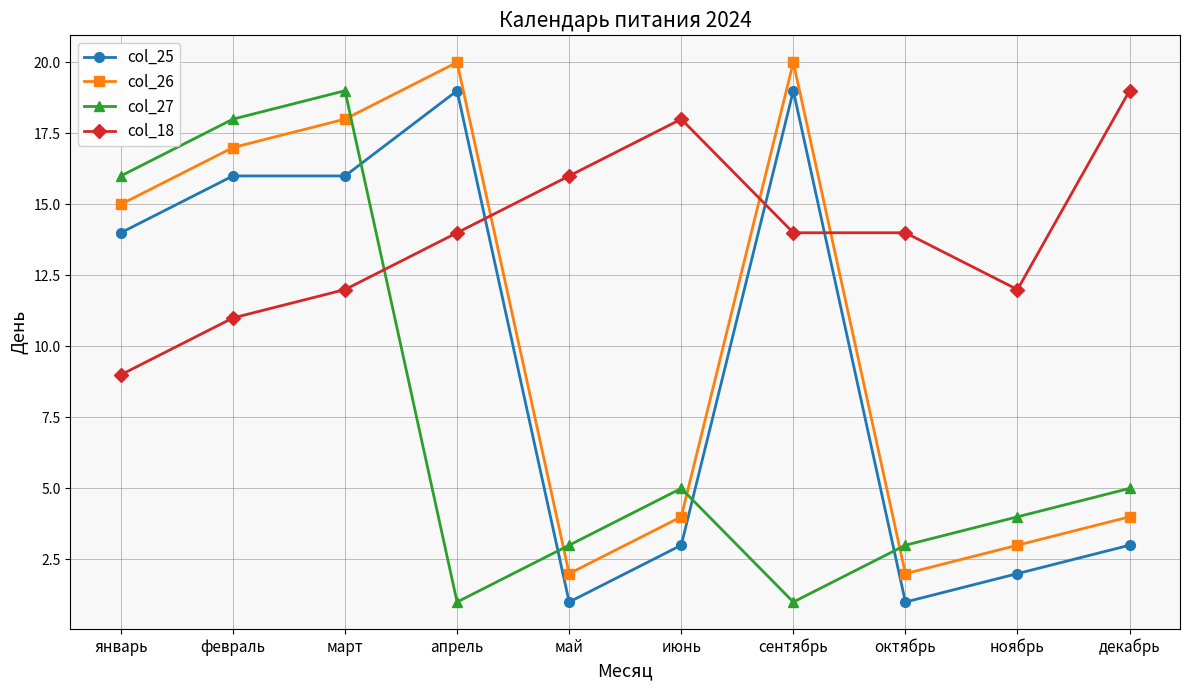

What is the greatest value displayed?

20